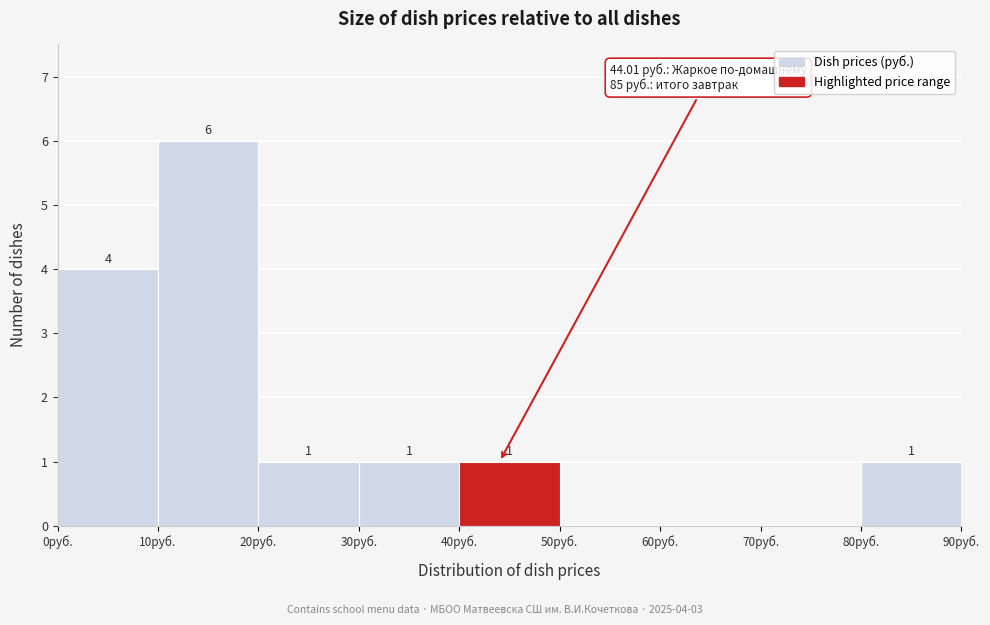

Which range on the x-axis has the tallest bar?

10 to 20